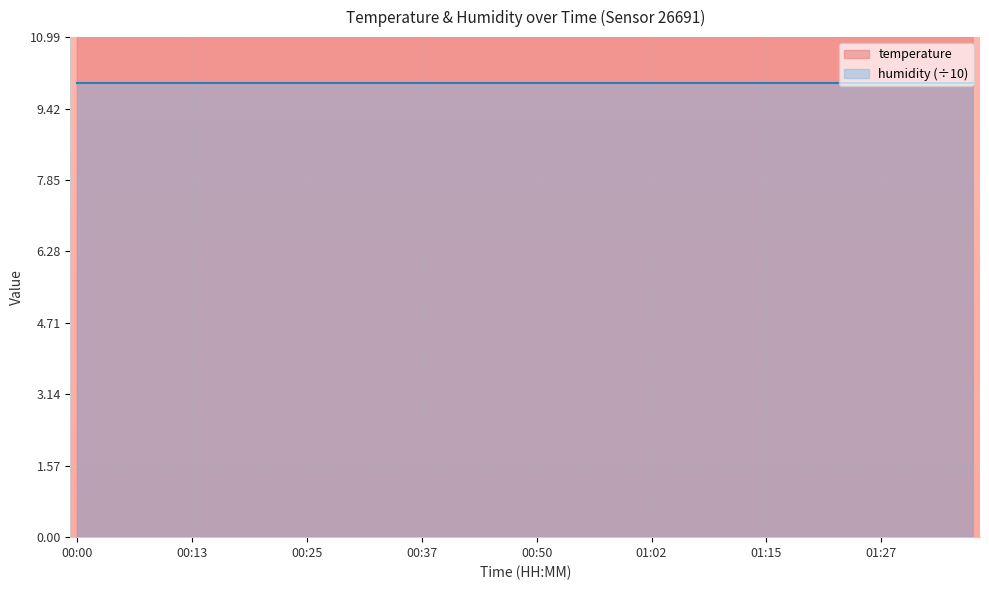

Is it true that the value at 01:27 is 12.4?

True